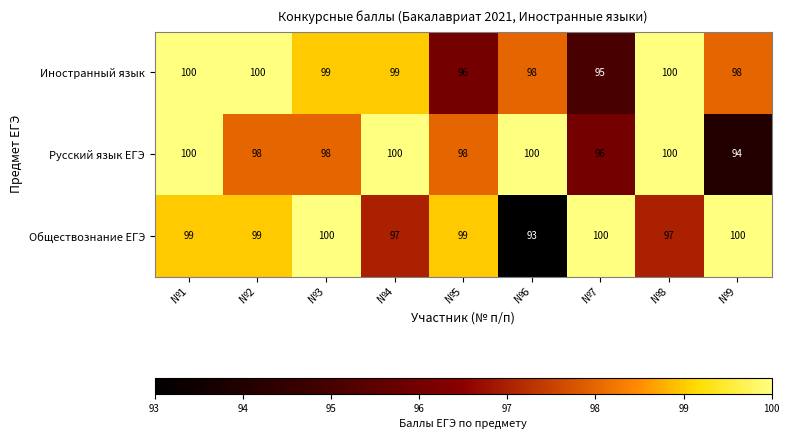

The Русский язык ЕГЭ series shows 133 at №4. True or false?

False